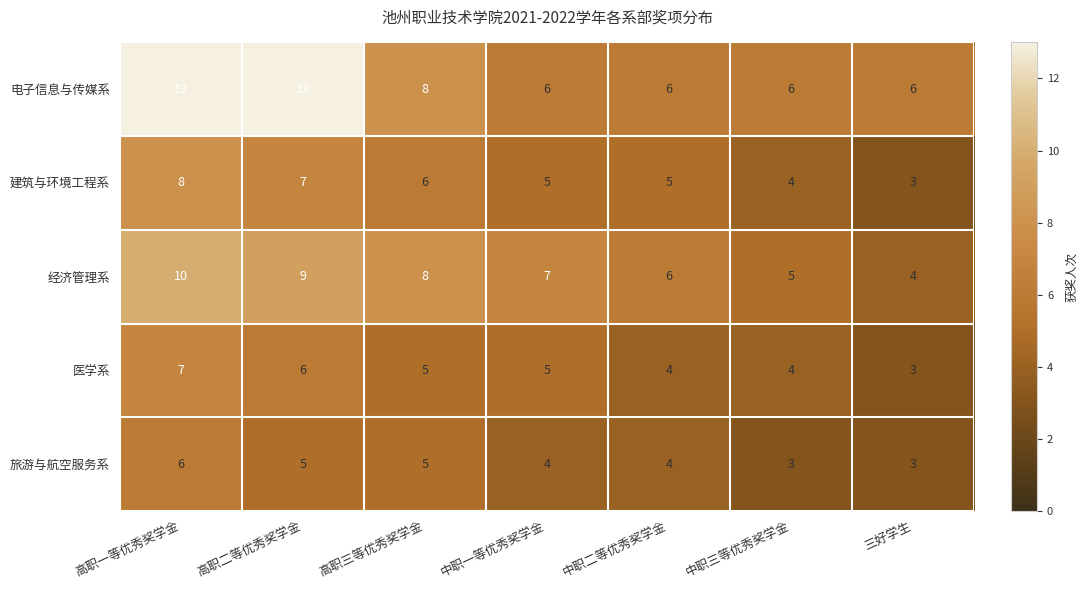

True or false: 医学系 has a value of 4 at 中职二等优秀奖学金.

True